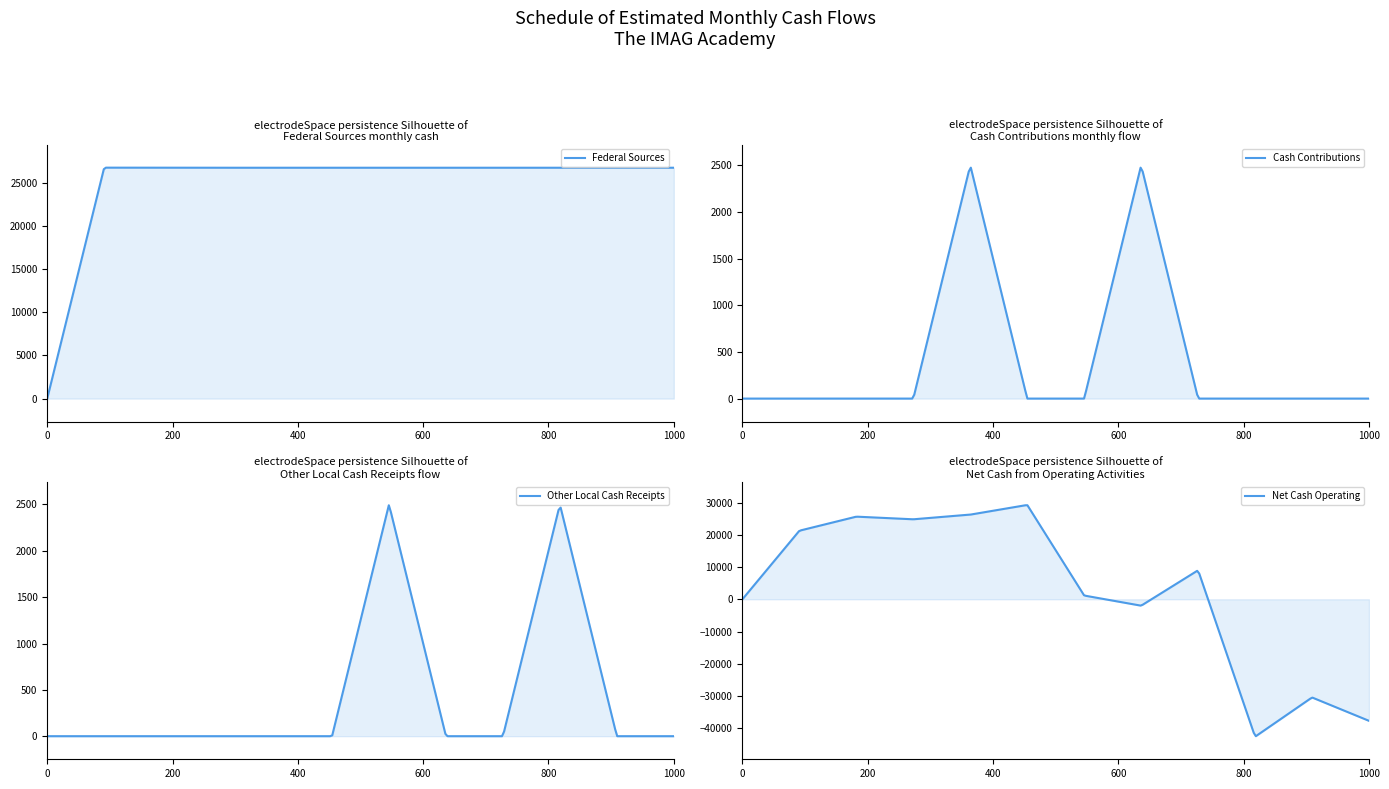

Which series has the largest total across all categories?

Federal Sources